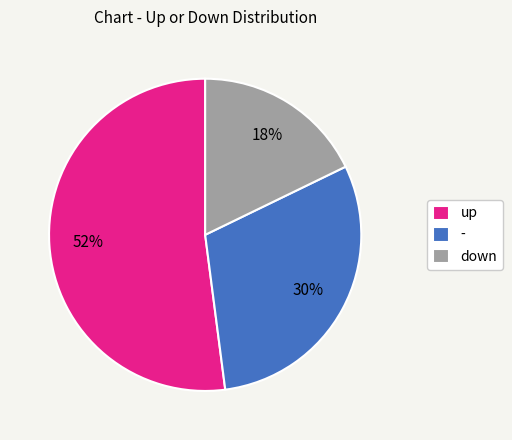

To the nearest percent, what is the average slice percentage?

33%